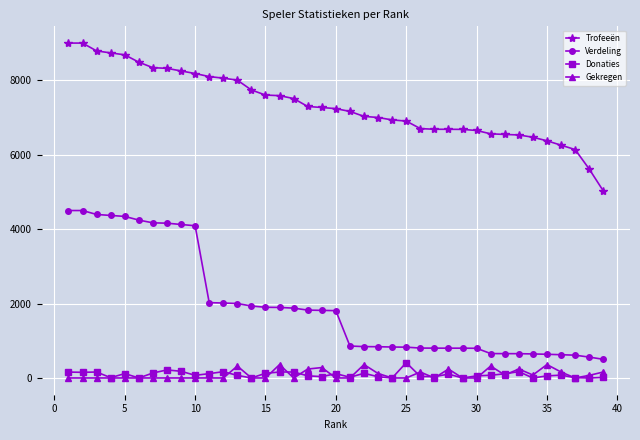

Which series has the largest range (max minus min)?

Verdeling